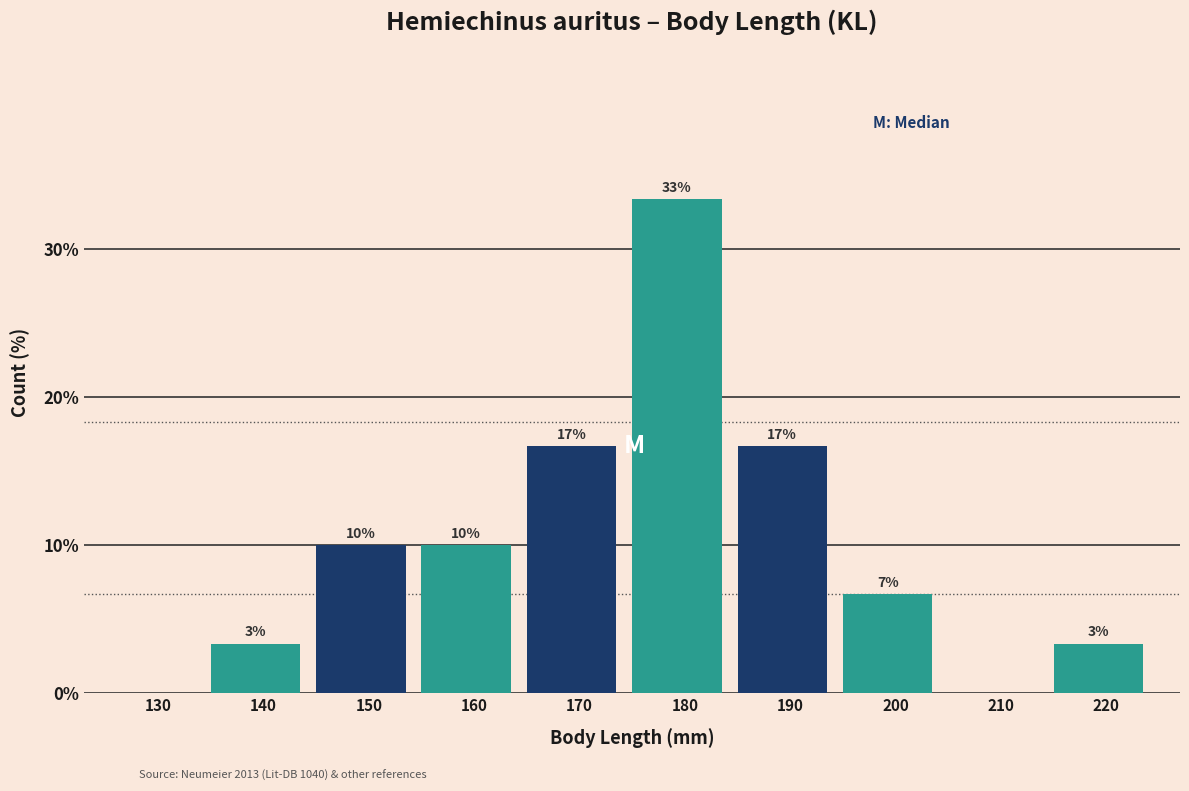

Are the bars horizontal?

No